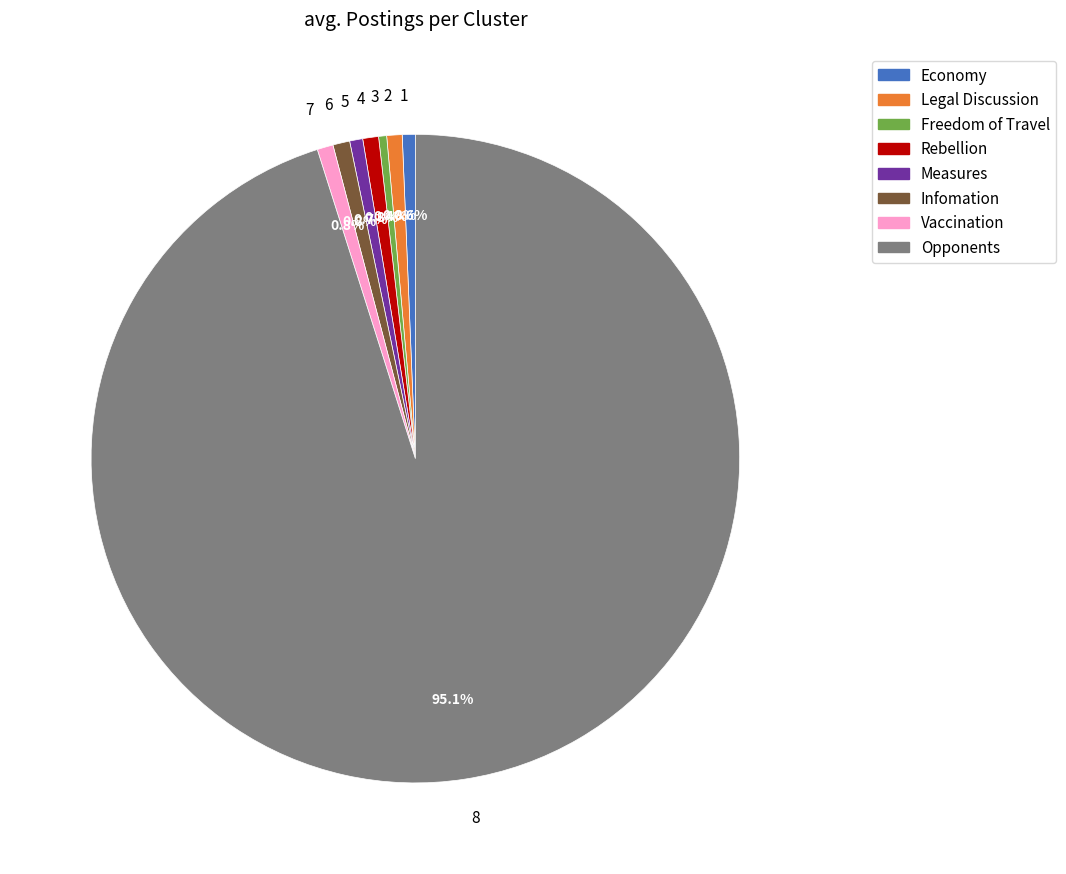

What is the largest slice in the pie chart?

8